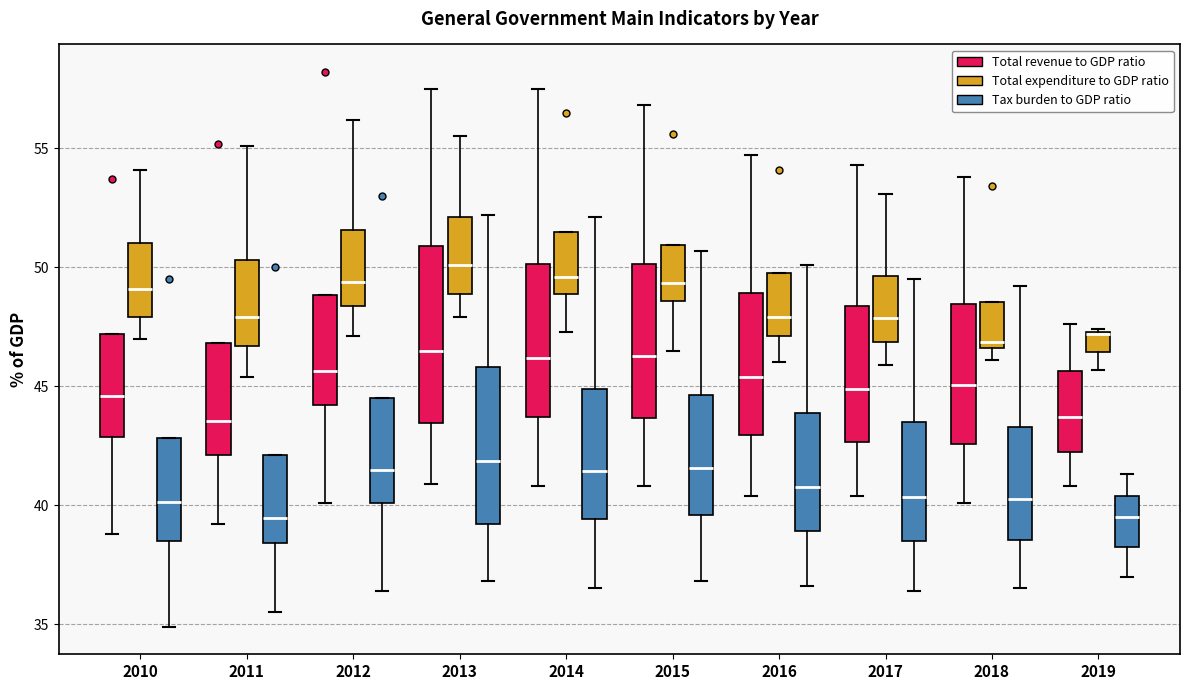

Reading left to right, transcribe this box plot: for each box, give where its median line is, the range the box spans, and where its two whiskers end, as read against the y-axis. The values are not printed on the chart, so give them approximately, as read against the axis.

2010 (Total revenue to GDP ratio): median 44.5, box 43.0 to 47.0, whiskers 39.0 to 47.0
2010 (Total expenditure to GDP ratio): median 49.0, box 48.0 to 51.0, whiskers 47.0 to 54.0
2010 (Tax burden to GDP ratio): median 40.0, box 38.5 to 43.0, whiskers 35.0 to 43.0
2011 (Total revenue to GDP ratio): median 43.5, box 42.0 to 47.0, whiskers 39.0 to 47.0
2011 (Total expenditure to GDP ratio): median 48.0, box 46.5 to 50.5, whiskers 45.5 to 55.0
2011 (Tax burden to GDP ratio): median 39.5, box 38.5 to 42.0, whiskers 35.5 to 42.0
2012 (Total revenue to GDP ratio): median 45.5, box 44.0 to 49.0, whiskers 40.0 to 49.0
2012 (Total expenditure to GDP ratio): median 49.5, box 48.5 to 51.5, whiskers 47.0 to 56.0
2012 (Tax burden to GDP ratio): median 41.5, box 40.0 to 44.5, whiskers 36.5 to 44.5
2013 (Total revenue to GDP ratio): median 46.5, box 43.5 to 51.0, whiskers 41.0 to 57.5
2013 (Total expenditure to GDP ratio): median 50.0, box 49.0 to 52.0, whiskers 48.0 to 55.5
2013 (Tax burden to GDP ratio): median 42.0, box 39.0 to 46.0, whiskers 37.0 to 52.0
2014 (Total revenue to GDP ratio): median 46.0, box 43.5 to 50.0, whiskers 41.0 to 57.5
2014 (Total expenditure to GDP ratio): median 49.5, box 49.0 to 51.5, whiskers 47.5 to 51.5
2014 (Tax burden to GDP ratio): median 41.5, box 39.5 to 45.0, whiskers 36.5 to 52.0
2015 (Total revenue to GDP ratio): median 46.5, box 43.5 to 50.0, whiskers 41.0 to 57.0
2015 (Total expenditure to GDP ratio): median 49.5, box 48.5 to 51.0, whiskers 46.5 to 51.0
2015 (Tax burden to GDP ratio): median 41.5, box 39.5 to 44.5, whiskers 37.0 to 50.5
2016 (Total revenue to GDP ratio): median 45.5, box 43.0 to 49.0, whiskers 40.5 to 54.5
2016 (Total expenditure to GDP ratio): median 48.0, box 47.0 to 50.0, whiskers 46.0 to 50.0
2016 (Tax burden to GDP ratio): median 41.0, box 39.0 to 44.0, whiskers 36.5 to 50.0
2017 (Total revenue to GDP ratio): median 45.0, box 42.5 to 48.5, whiskers 40.5 to 54.5
2017 (Total expenditure to GDP ratio): median 48.0, box 47.0 to 49.5, whiskers 46.0 to 53.0
2017 (Tax burden to GDP ratio): median 40.5, box 38.5 to 43.5, whiskers 36.5 to 49.5
2018 (Total revenue to GDP ratio): median 45.0, box 42.5 to 48.5, whiskers 40.0 to 54.0
2018 (Total expenditure to GDP ratio): median 47.0, box 46.5 to 48.5, whiskers 46.0 to 48.5
2018 (Tax burden to GDP ratio): median 40.5, box 38.5 to 43.5, whiskers 36.5 to 49.0
2019 (Total revenue to GDP ratio): median 43.5, box 42.5 to 45.5, whiskers 41.0 to 47.5
2019 (Total expenditure to GDP ratio): median 47.0 (drawn on the box's upper edge), box 46.5 to 47.5, whiskers 45.5 to 47.5
2019 (Tax burden to GDP ratio): median 39.5, box 38.5 to 40.5, whiskers 37.0 to 41.5